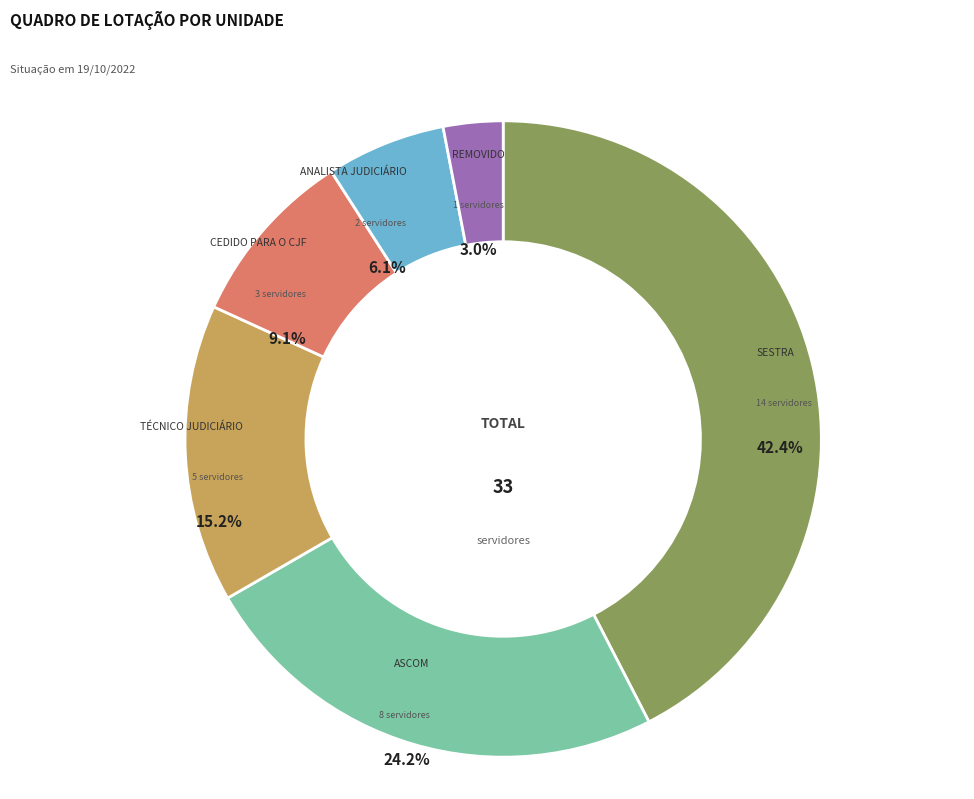

Rank the categories by value from highest to lowest.

SESTRA, ASCOM, TÉCNICO JUDICIÁRIO, CEDIDO PARA O CJF, ANALISTA JUDICIÁRIO, REMOVIDO